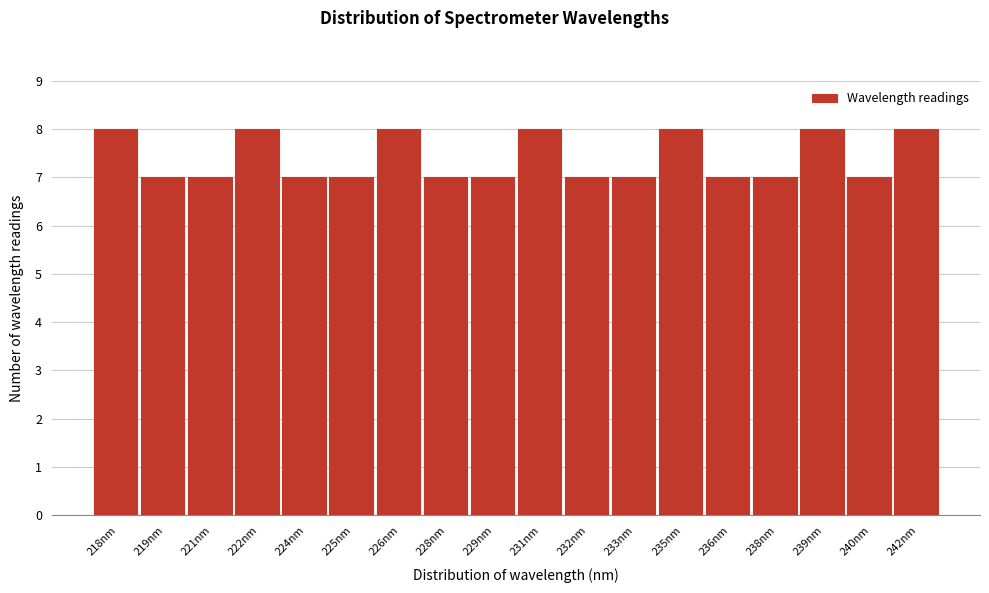

Reading right to left, transcribe all the data shown in this chart.

8	7	8	7	7	8	7	7	8	7	7	8	7	7	8	7	7	8